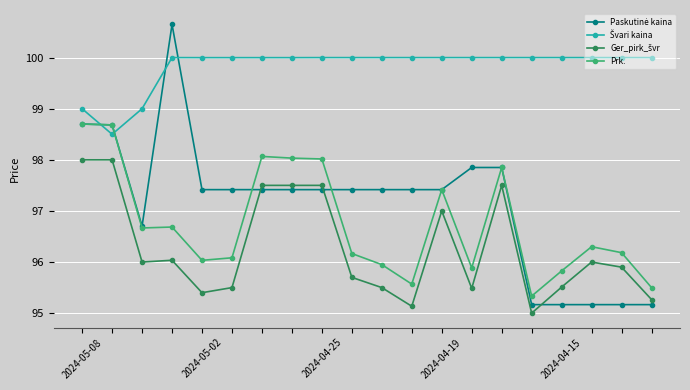

What is the greatest value displayed?

100.6